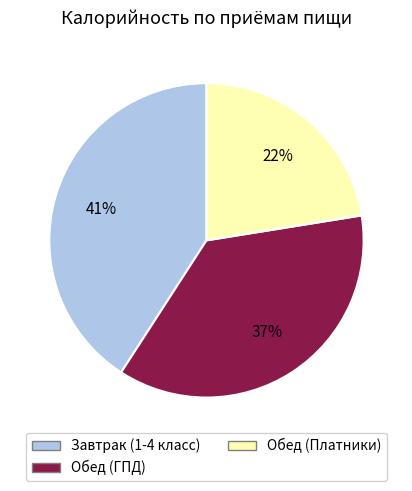

To the nearest percent, what is the average slice percentage?

33%